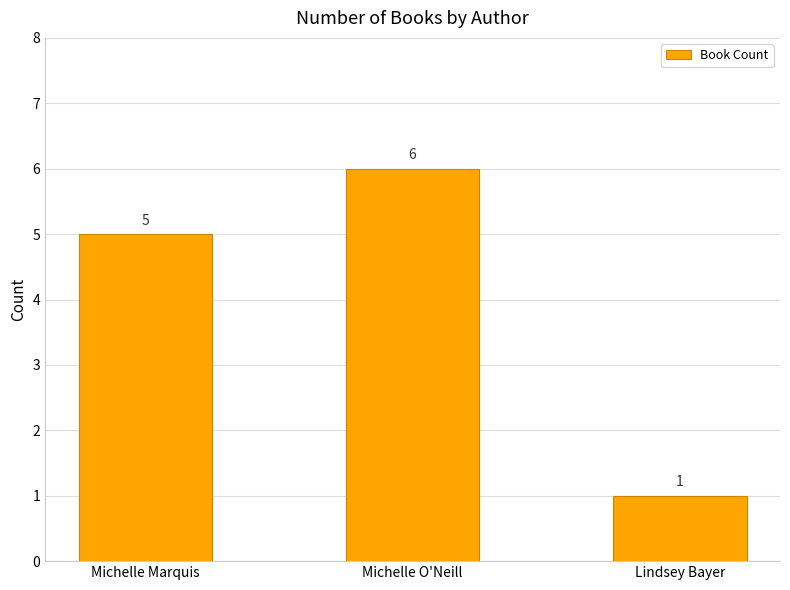

What is the difference between the values at Michelle Marquis and Michelle O'Neill?

1